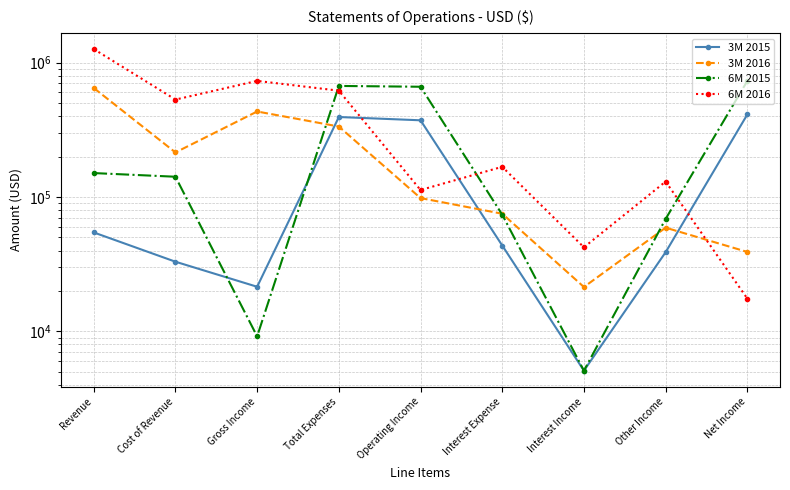

What is the sum of the 6M 2016 values at Cost of Revenue and Gross Income?

1261896